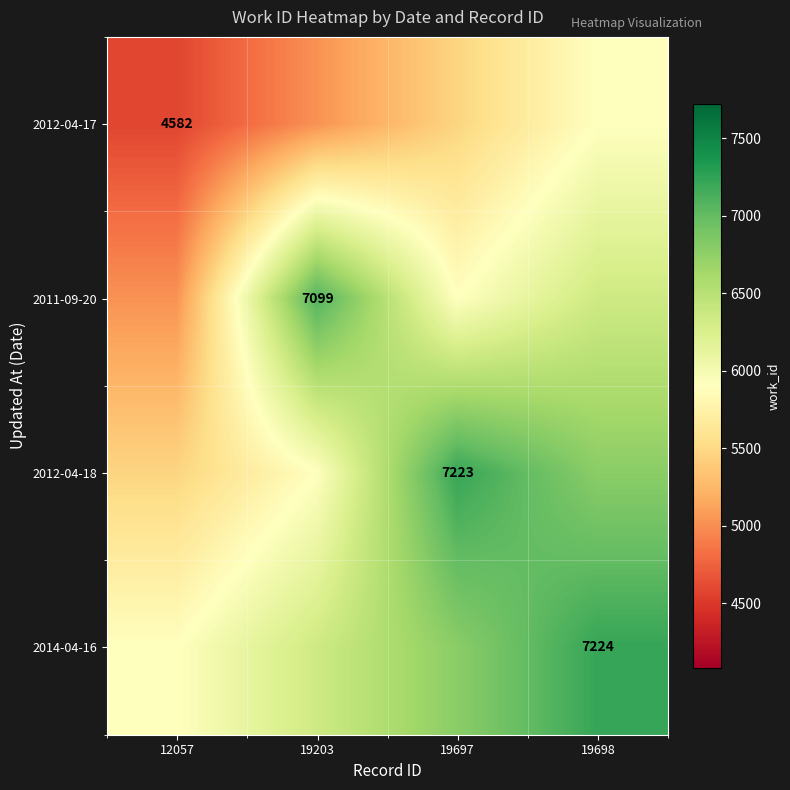

Is the value of 2012-04-17 at 12057 greater than the value of 2011-09-20 at 19203?

No